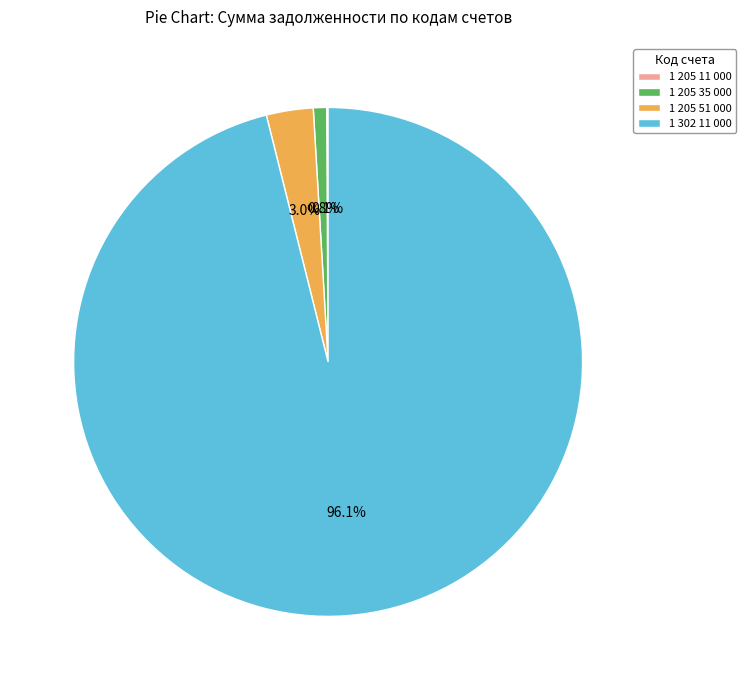

Which slice is the largest?

1 302 11 000